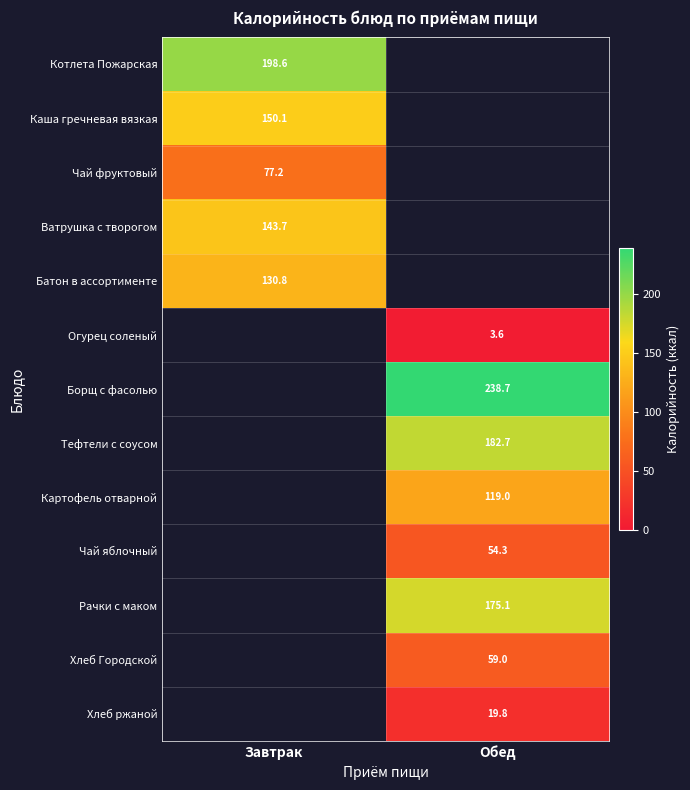

Is the value of Котлета Пожарская at Завтрак greater than the value of Хлеб ржаной at Обед?

Yes